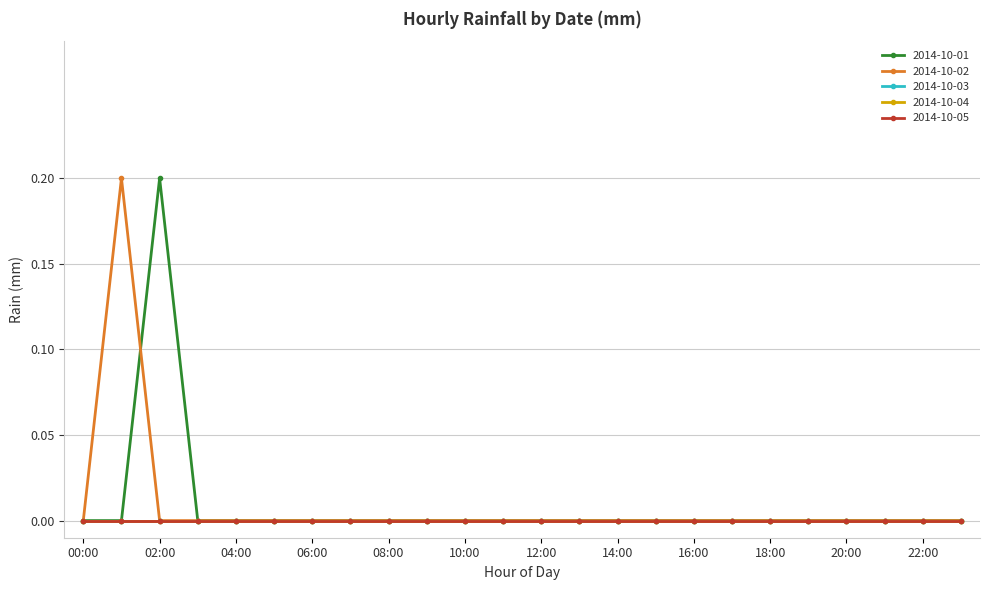

Is this an area chart (filled region under the line)?

No